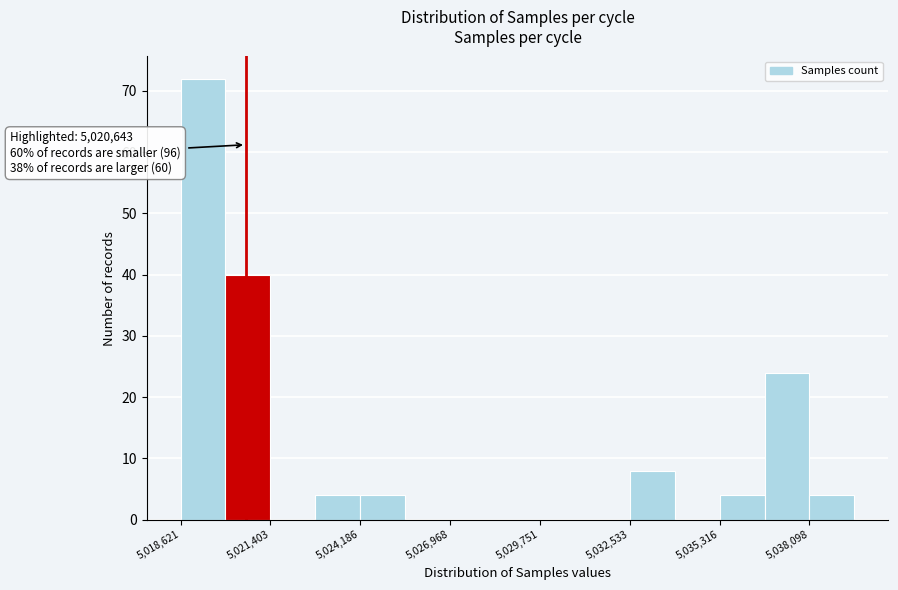

Around what value on the x-axis is the tallest bar? Give the approximate position of its centre, as read against the axis.

5019500